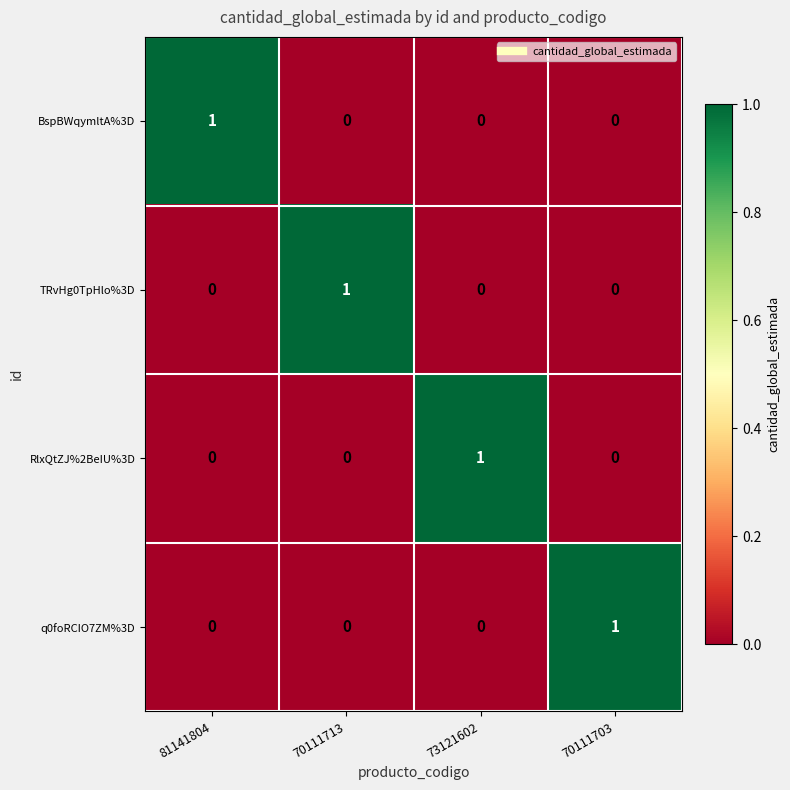

Reading left to right, extract all data points from this chart.

BspBWqymltA%3D: 81141804=1	70111713=0	73121602=0	70111703=0
TRvHg0TpHlo%3D: 81141804=0	70111713=1	73121602=0	70111703=0
RlxQtZJ%2BeIU%3D: 81141804=0	70111713=0	73121602=1	70111703=0
q0foRCIO7ZM%3D: 81141804=0	70111713=0	73121602=0	70111703=1